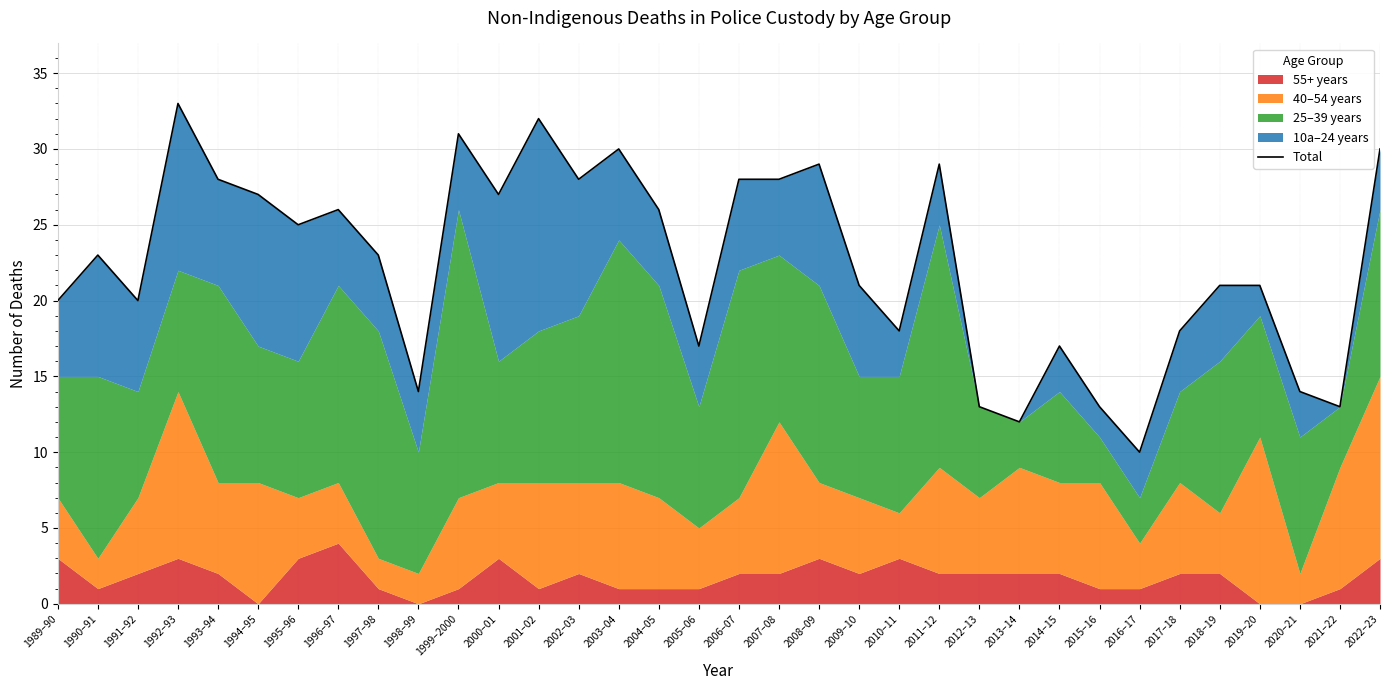

What is the change in value from 1989–90 to 1992–93?

+13